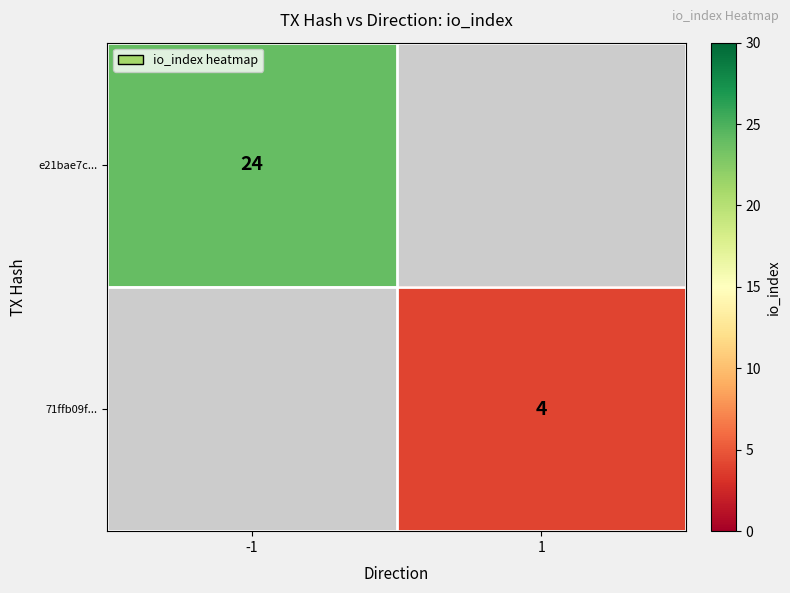

True or false: e21bae7c... has a value of 10 at -1.

False